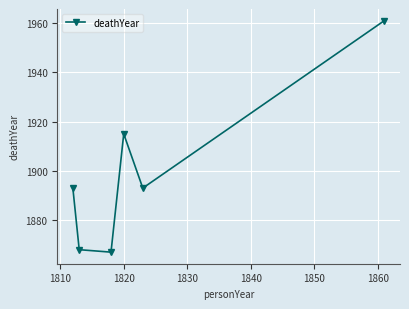

How many points are higher than both their immediate neighbors (excluding endpoints)?

1